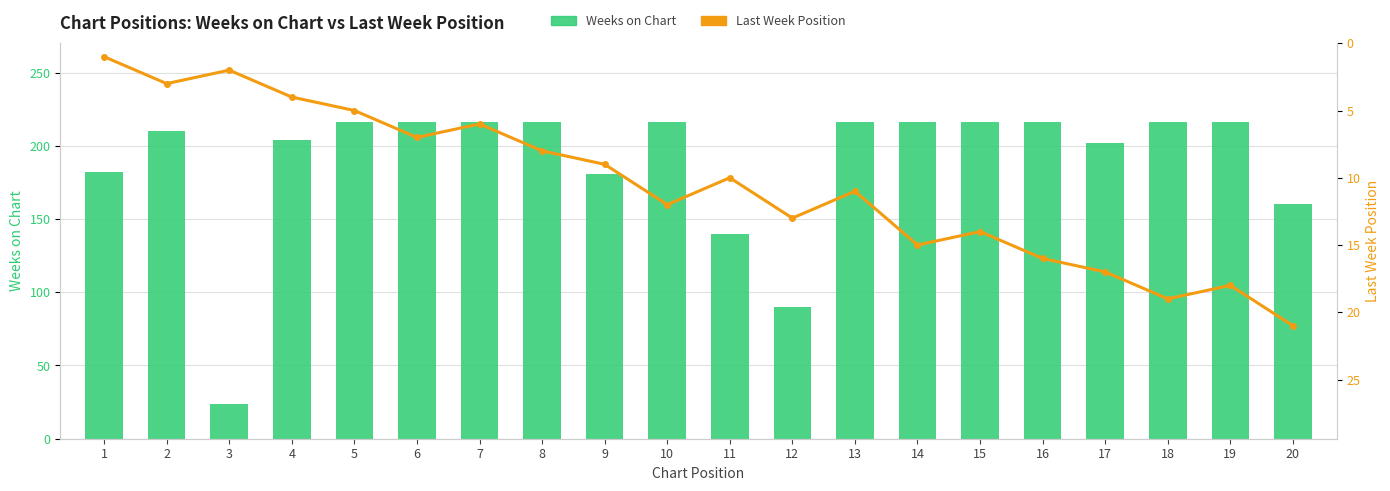

Which series changed the most between 11 and 12?

Weeks on Chart